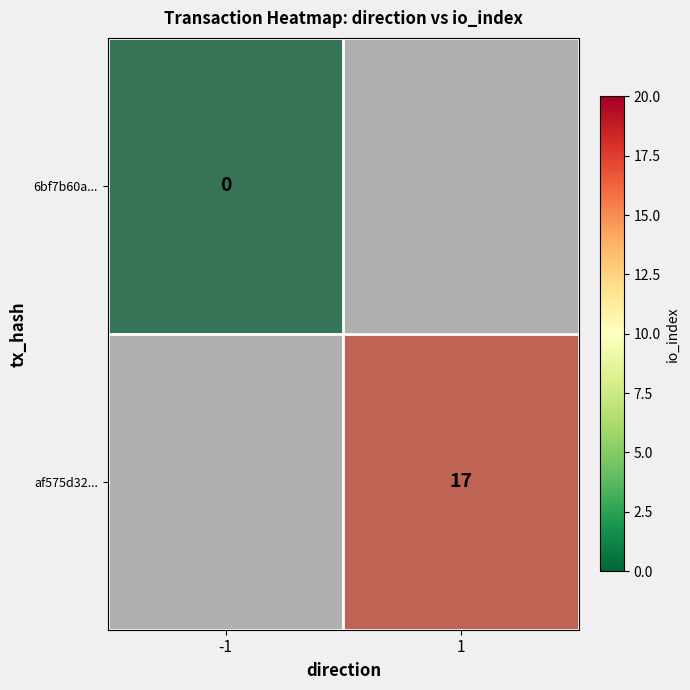

Which has a higher value, -1 or 1?

1